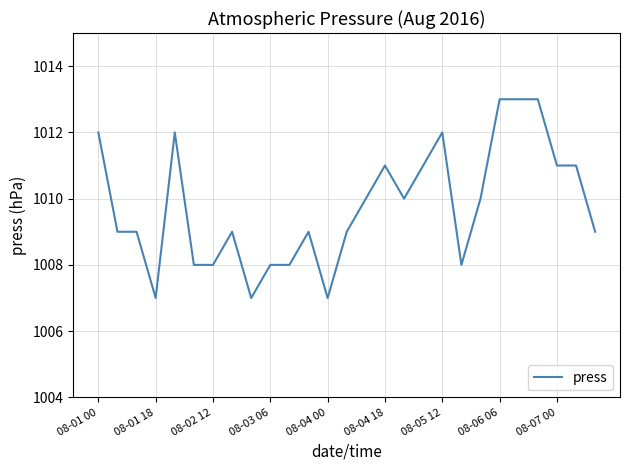

True or false: the data has more than 1 interior local peaks.

True